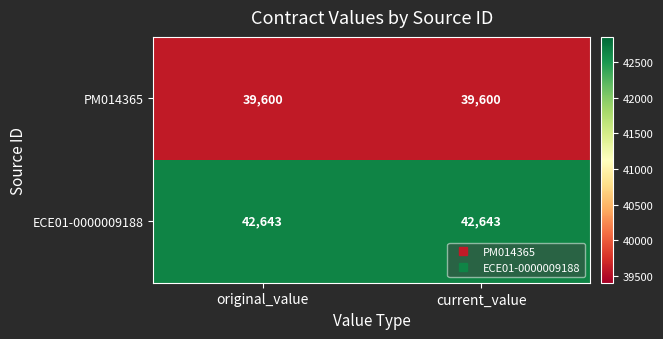

Reading right to left, list all the values displayed in this chart.

PM014365: 39600	39600
ECE01-0000009188: 42643	42643